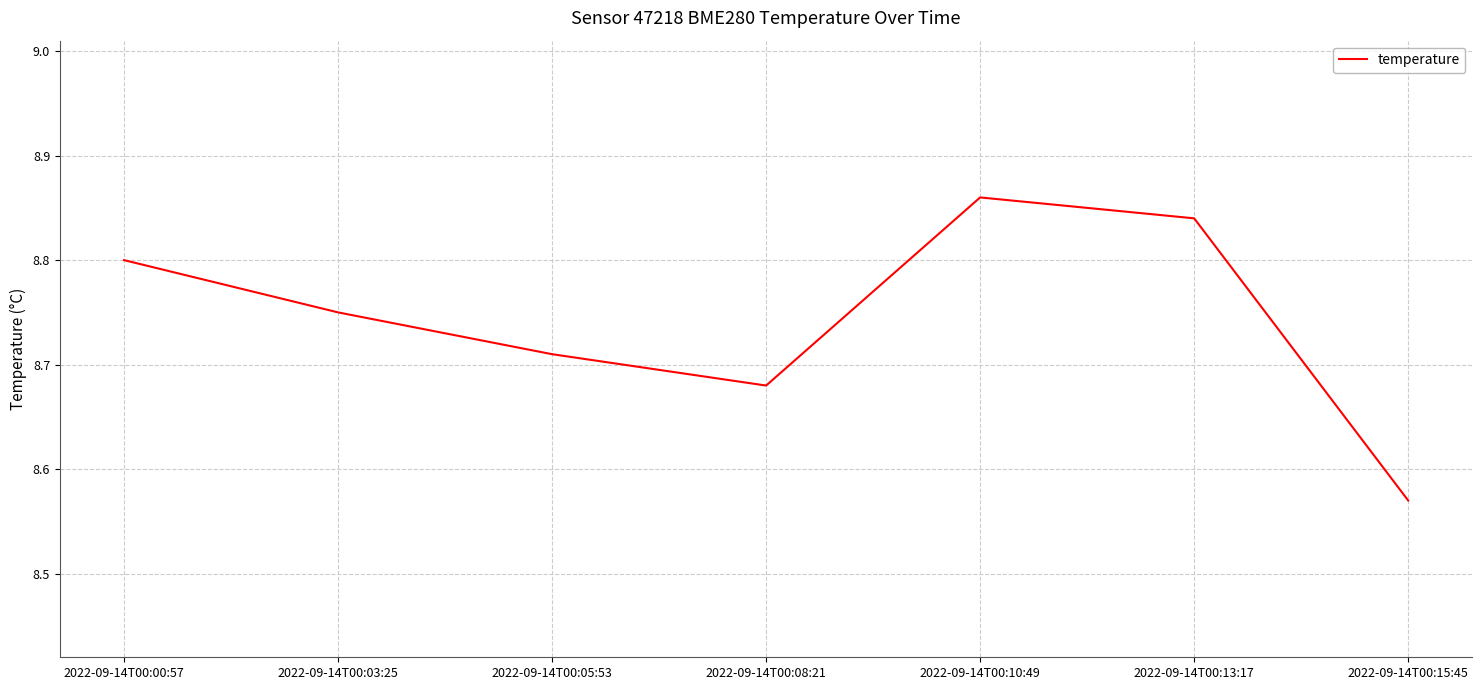

Which category has the highest value across all series?

2022-09-14T00:10:49